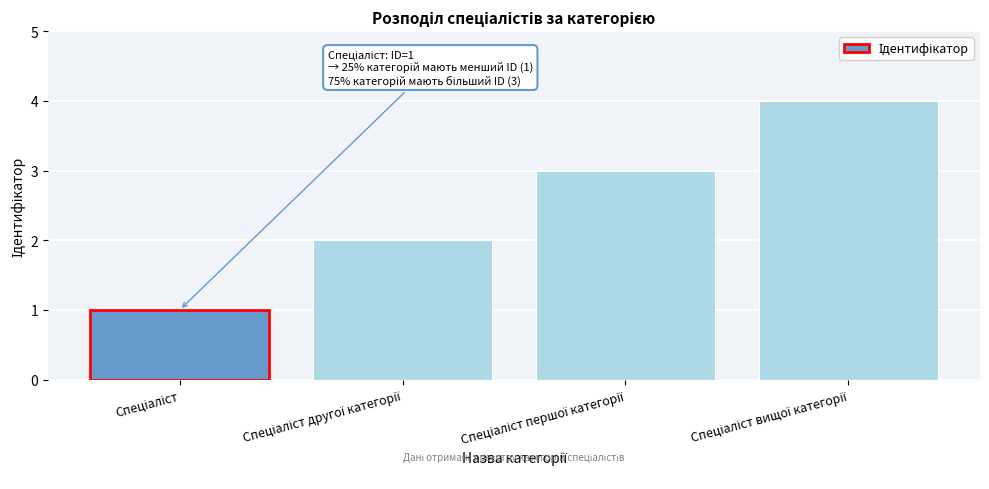

What is the greatest value displayed?

4